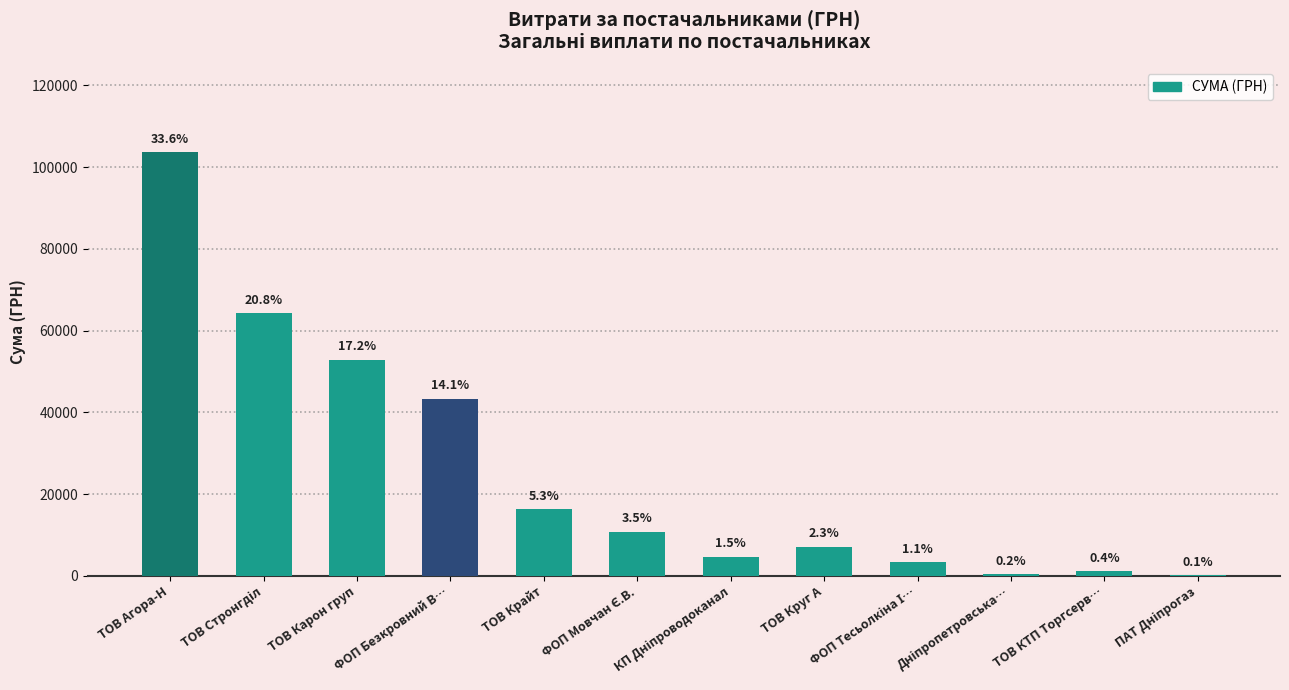

Is it true that the value at ТОВ Агора-Н is 103659.1?

True